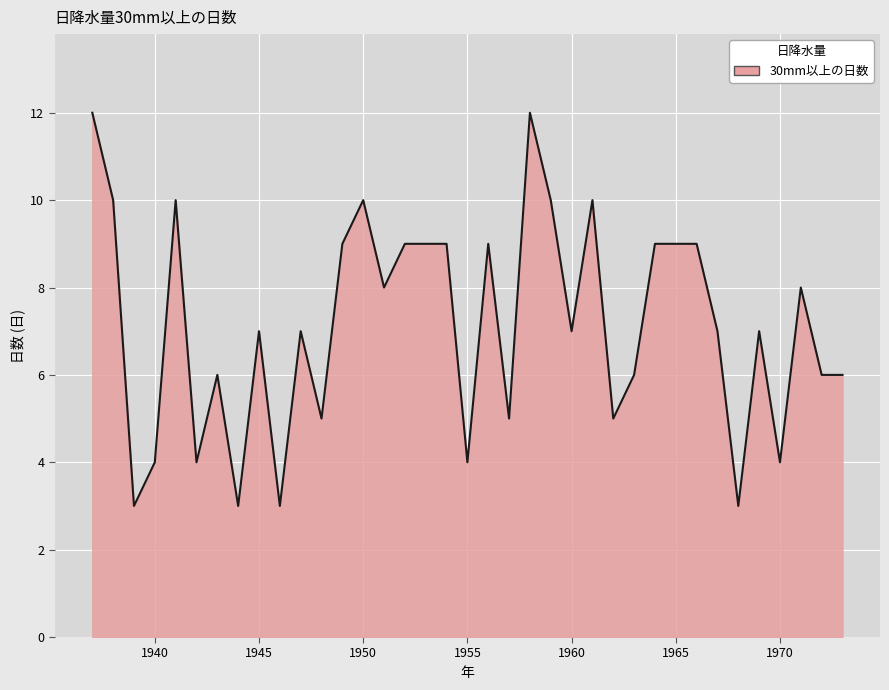

Reading left to right, list all the values displayed in this chart.

12	10	3	4	10	4	6	3	7	3	7	5	9	10	8	9	9	9	4	9	5	12	10	7	10	5	6	9	9	9	7	3	7	4	8	6	6